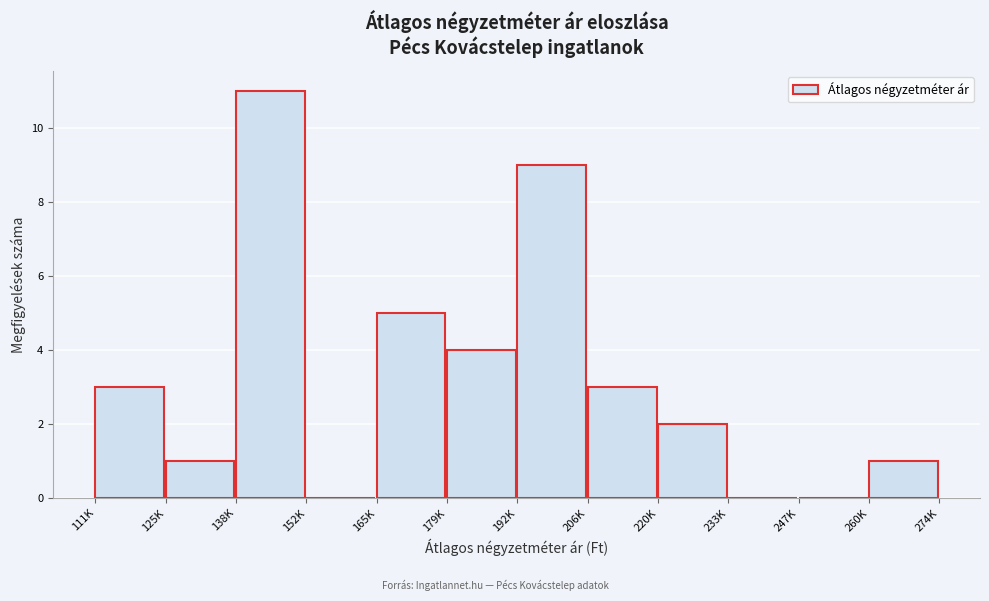

Reading left to right, extract all data points from this chart.

111K=3	125K=1	138K=11	152K=0	165K=5	179K=4	192K=9	206K=3	220K=2	233K=0	247K=0	260K=1